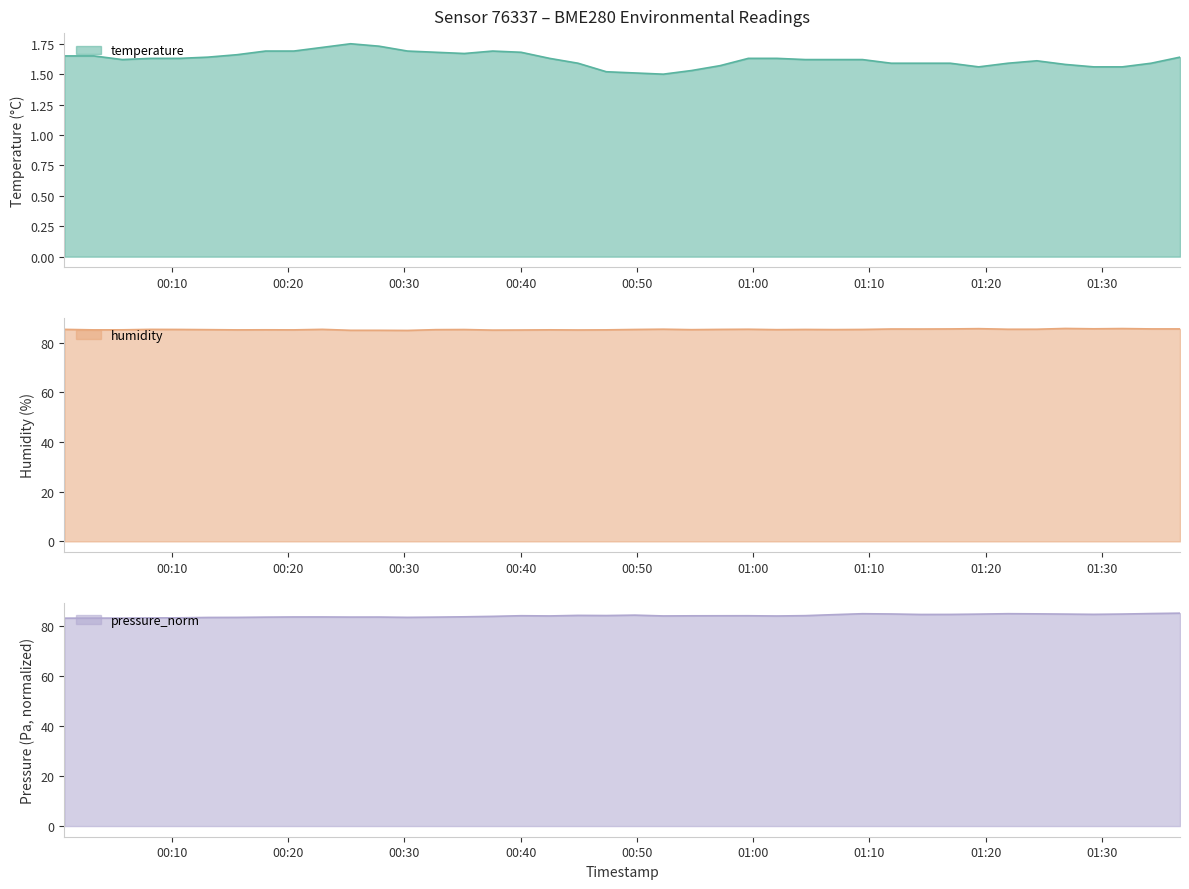

Where is the first local maximum for pressure_norm?

00:20